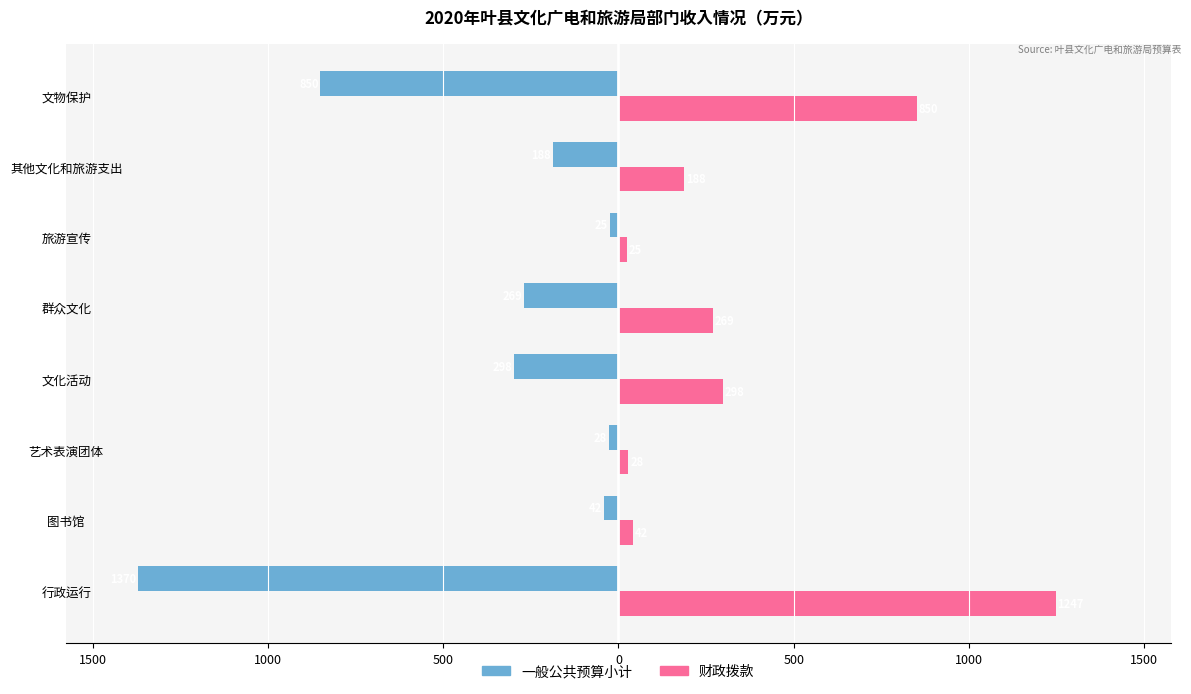

What is the average value of the 一般公共预算小计 series?

-383.7